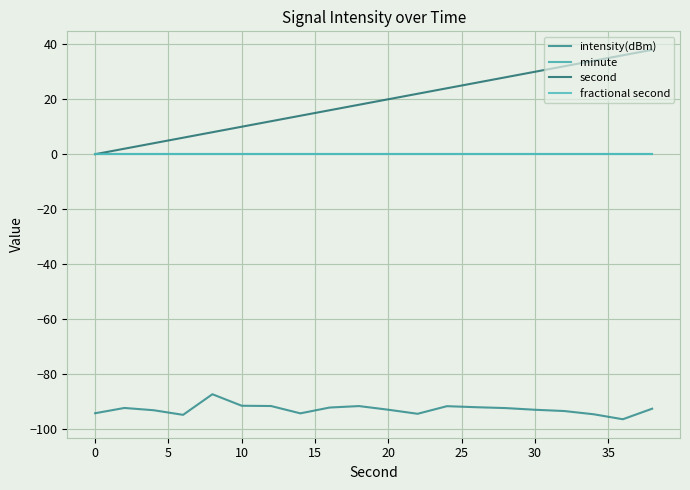

Rank the series by their maximum value, from highest to lowest.

second, minute, fractional second, intensity(dBm)